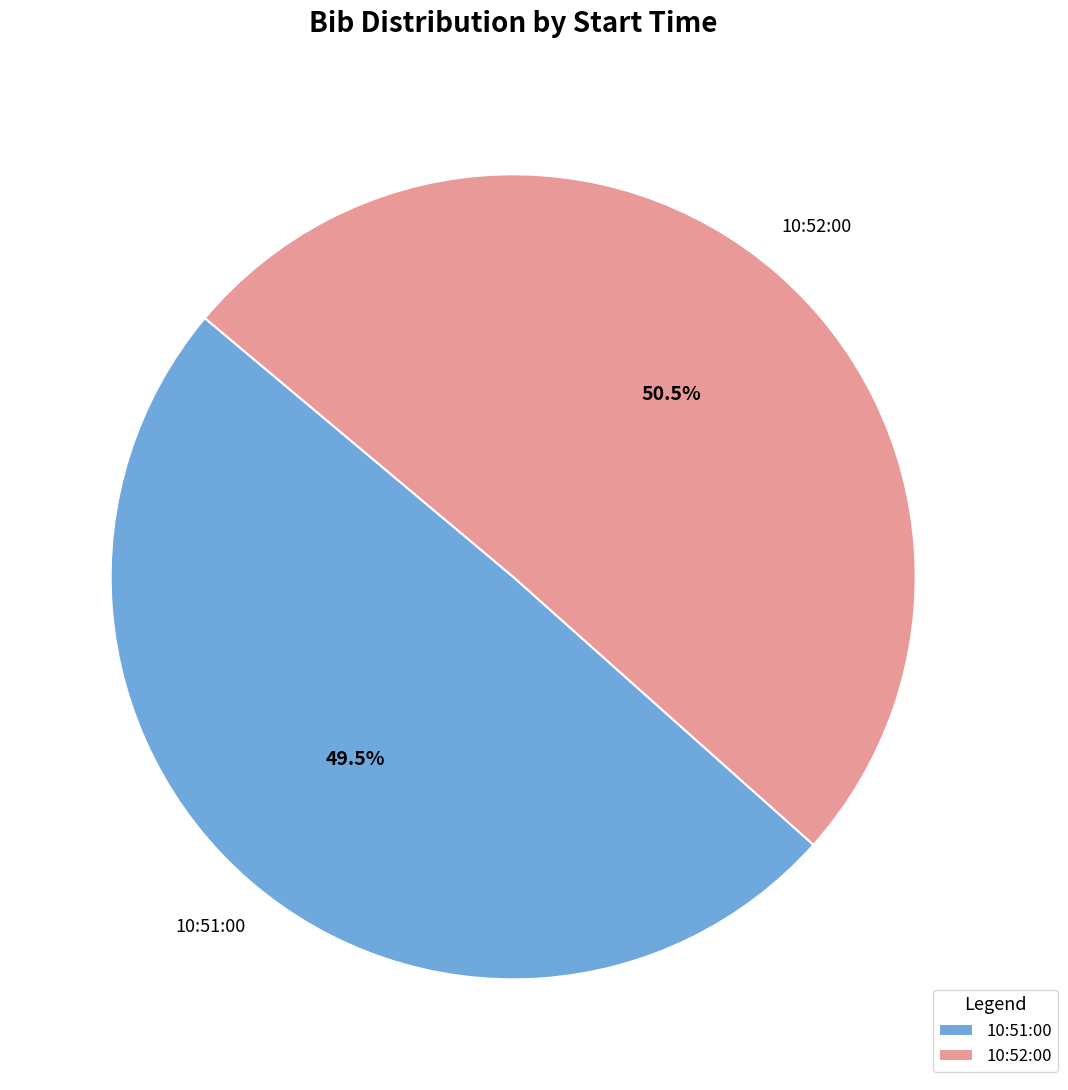

How many segments does this pie chart have?

2